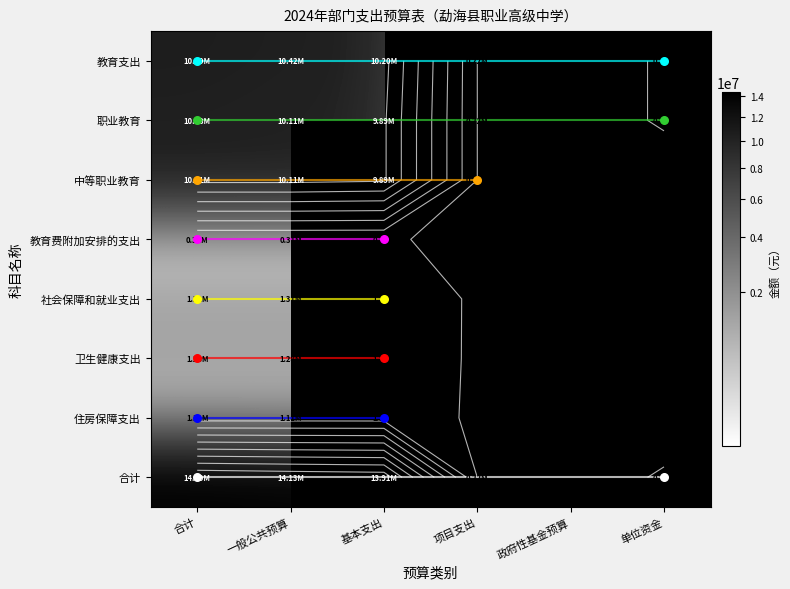

Reading right to left, transcribe all the data shown in this chart.

教育支出: 单位资金=266000.0	政府性基金预算=0.0	项目支出=219080.0	基本支出=10202301.8	一般公共预算=10421381.8	合计=10687381.8
职业教育: 单位资金=266000.0	政府性基金预算=0.0	项目支出=219080.0	基本支出=9894916.7	一般公共预算=10113996.7	合计=10379996.7
中等职业教育: 单位资金=0.0	政府性基金预算=0.0	项目支出=219080.0	基本支出=9894916.7	一般公共预算=10113996.7	合计=10113996.7
教育费附加安排的支出: 单位资金=0.0	政府性基金预算=0.0	项目支出=0.0	基本支出=307385.0	一般公共预算=307385.0	合计=307385.0
社会保障和就业支出: 单位资金=0.0	政府性基金预算=0.0	项目支出=0.0	基本支出=1310360.6	一般公共预算=1310360.6	合计=1310360.6
卫生健康支出: 单位资金=0.0	政府性基金预算=0.0	项目支出=0.0	基本支出=1281603.5	一般公共预算=1281603.5	合计=1281603.5
住房保障支出: 单位资金=0.0	政府性基金预算=0.0	项目支出=0.0	基本支出=1114022.5	一般公共预算=1114022.5	合计=1114022.5
合计: 单位资金=266000.0	政府性基金预算=0.0	项目支出=219080.0	基本支出=13908288.4	一般公共预算=14127368.4	合计=14393368.4